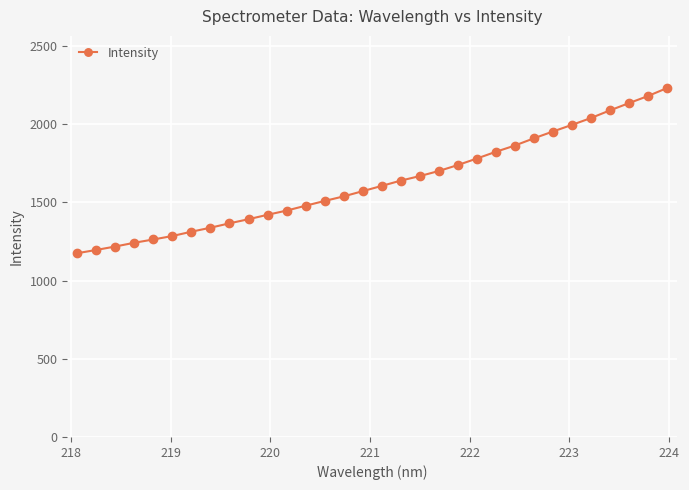

What is the maximum value shown in the chart?

2229.5